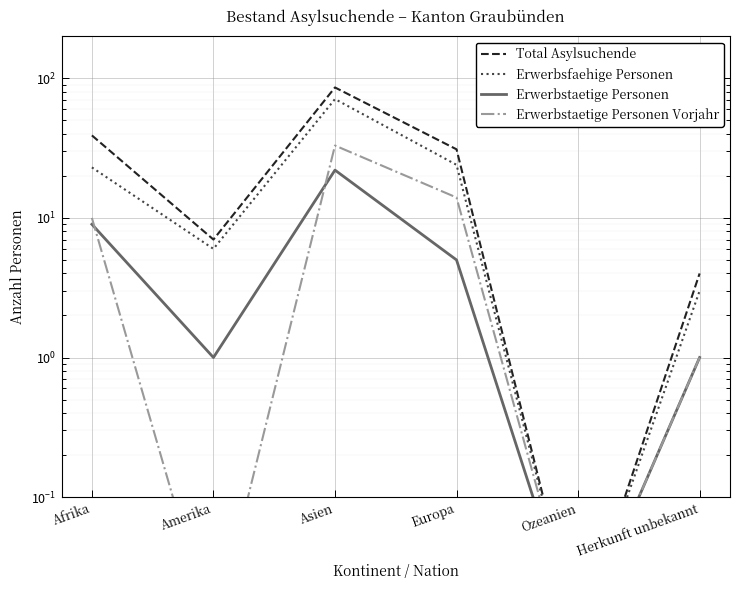

At which category does Total Asylsuchende reach its first local valley?

Amerika